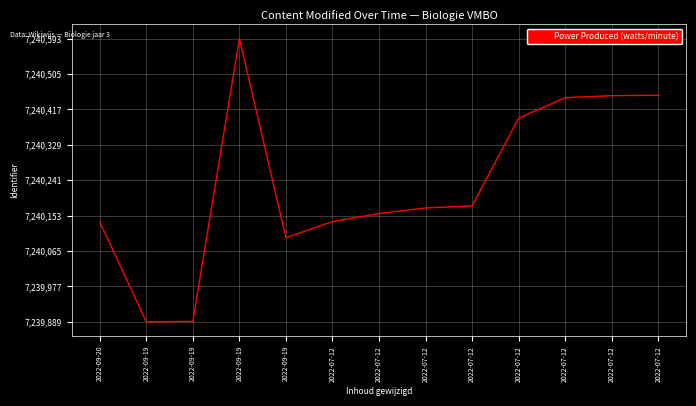

Does the chart have visible grid lines?

Yes